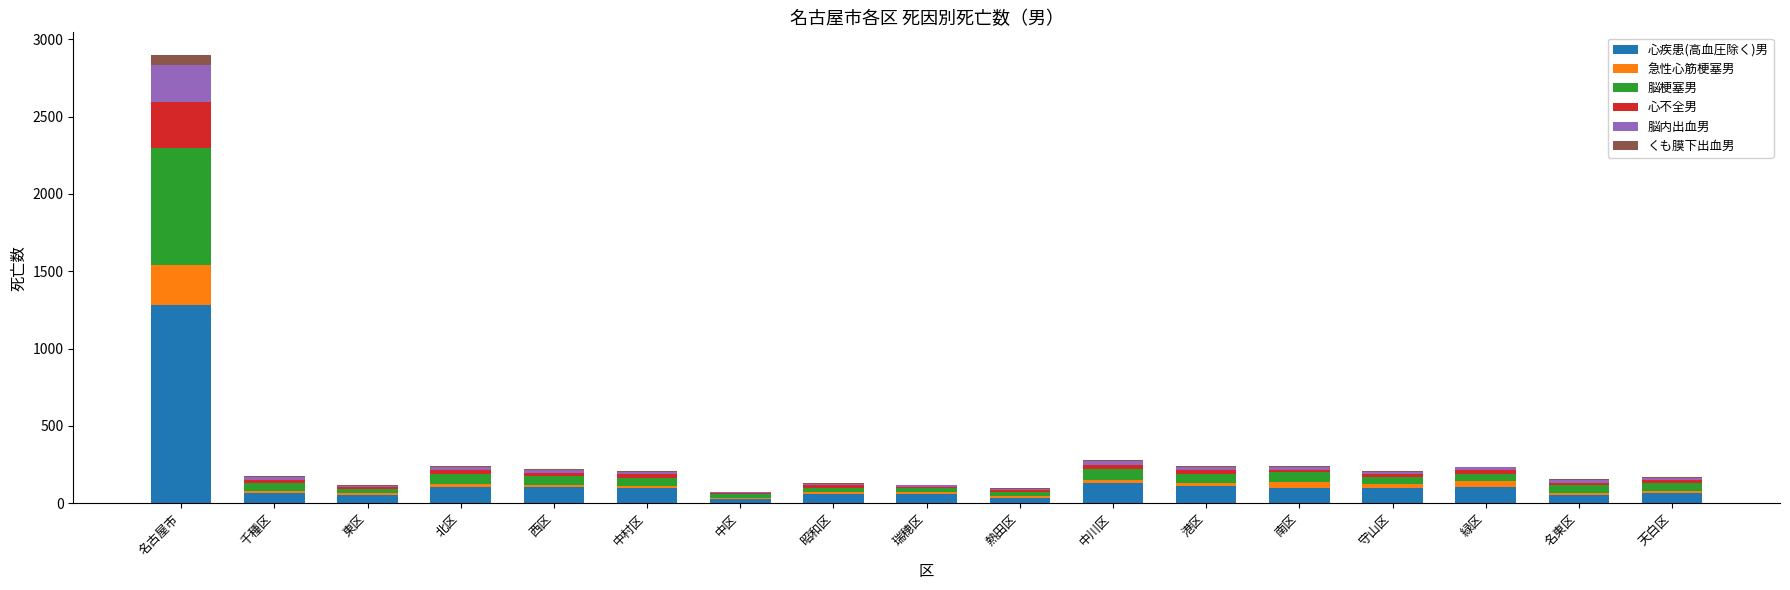

At which label does 心疾患(高血圧除く)男 reach its peak?

名古屋市